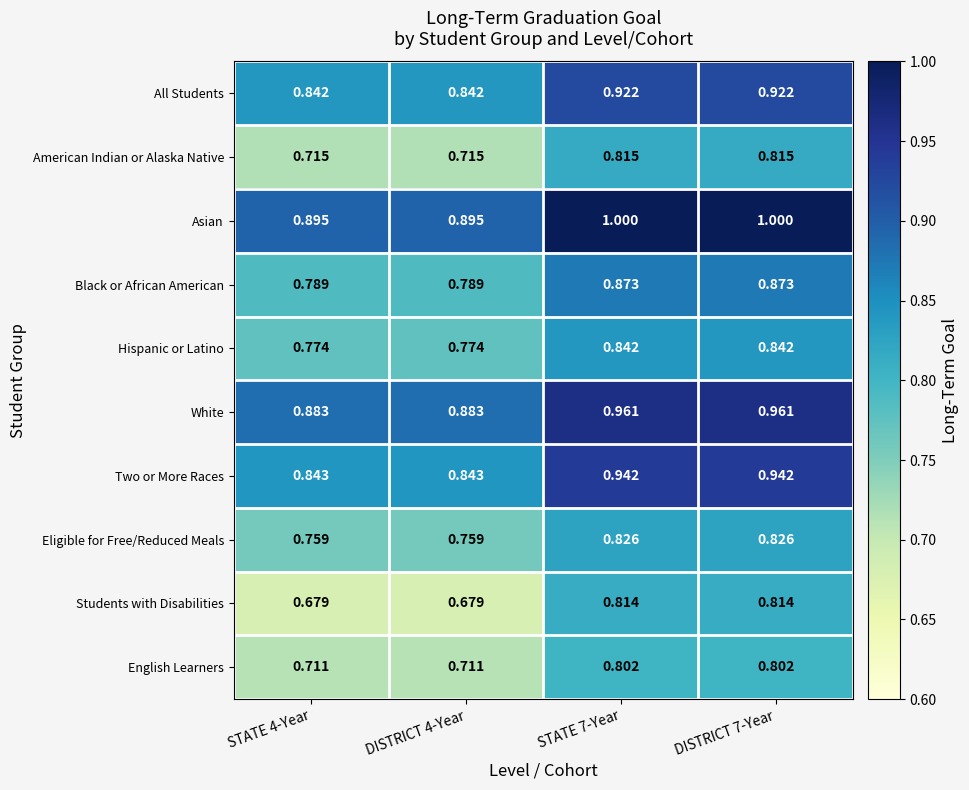

Which series has the largest total across all categories?

Asian